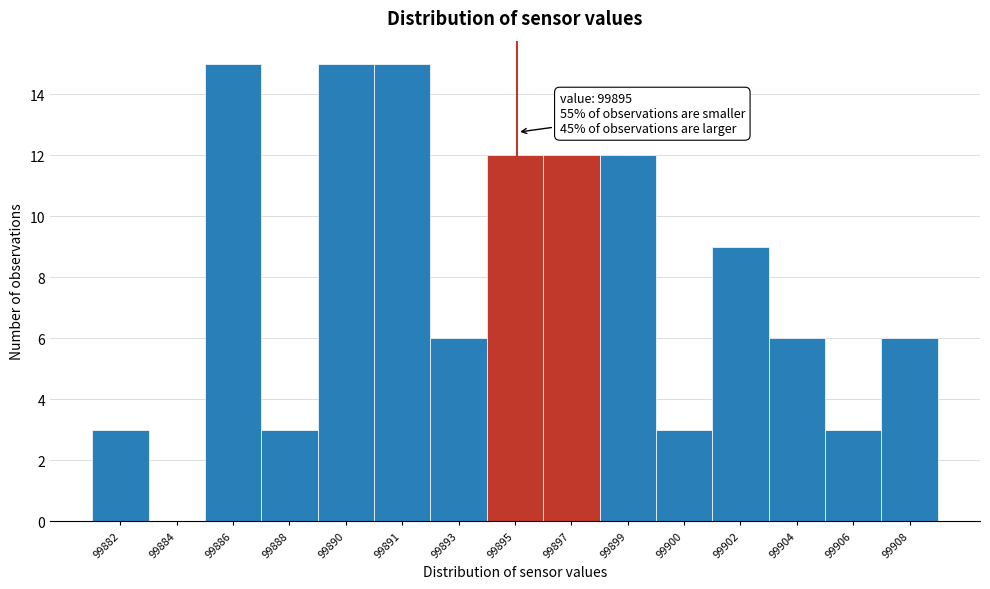

Reading left to right, transcribe all the data shown in this chart.

99882=3	99884=0	99886=15	99888=3	99890=15	99891=15	99893=6	99895=12	99897=12	99899=12	99900=3	99902=9	99904=6	99906=3	99908=6